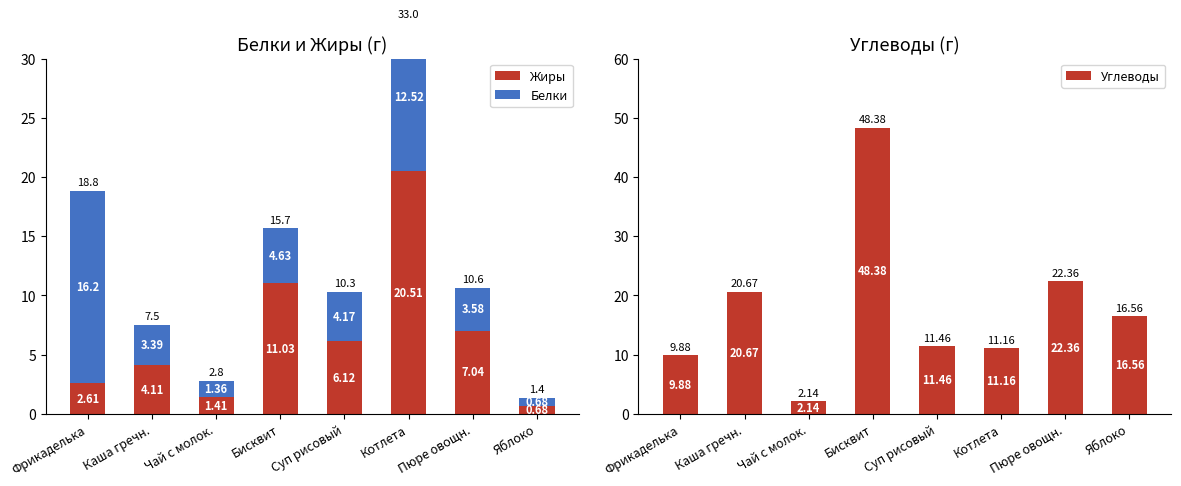

Reading left to right, what are all the values shown in this chart?

Жиры: Фрикаделька=2.6	Каша гречн.=4.1	Чай с молок.=1.4	Бисквит=11.0	Суп рисовый=6.1	Котлета=20.5	Пюре овощн.=7.0	Яблоко=0.7
Белки: Фрикаделька=16.2	Каша гречн.=3.4	Чай с молок.=1.4	Бисквит=4.6	Суп рисовый=4.2	Котлета=12.5	Пюре овощн.=3.6	Яблоко=0.7
Углеводы: Фрикаделька=9.9	Каша гречн.=20.7	Чай с молок.=2.1	Бисквит=48.4	Суп рисовый=11.5	Котлета=11.2	Пюре овощн.=22.4	Яблоко=16.6